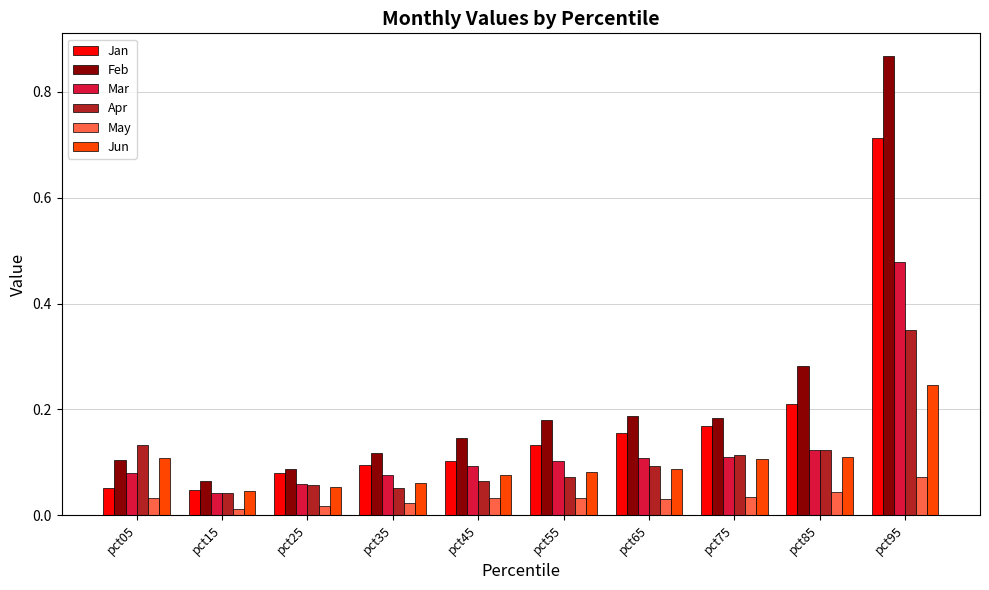

What is the total value across all series at pct55?

0.6